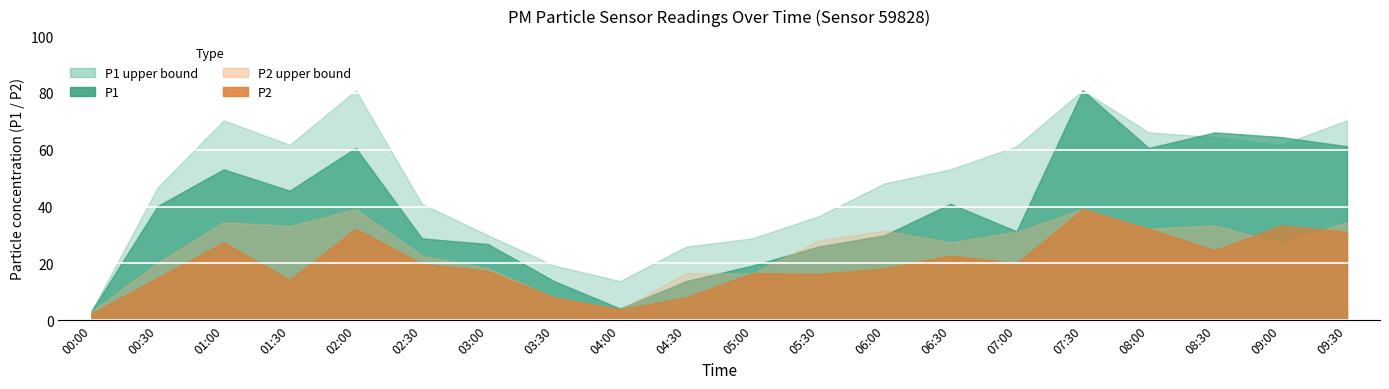

What is the value of the P1 point at the 6th from the left?

28.8